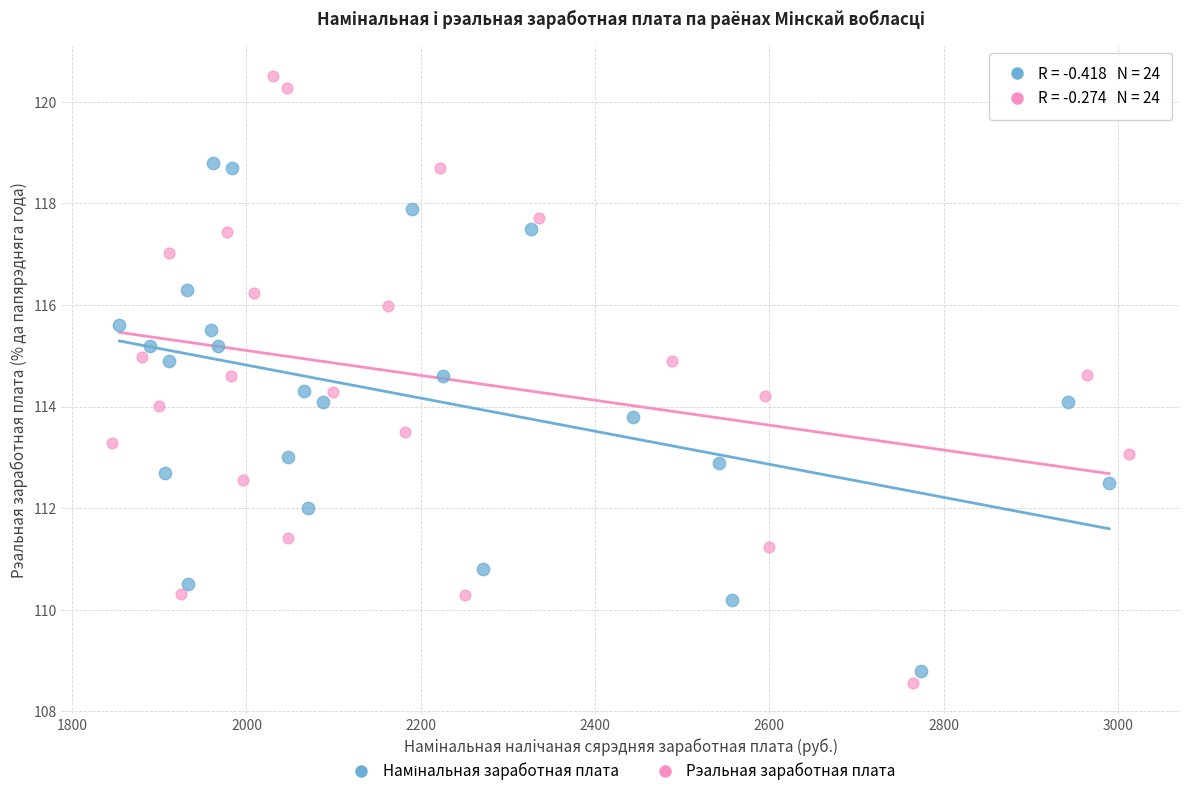

Which series has the widest spread of Y values?

Рэальная заработная плата